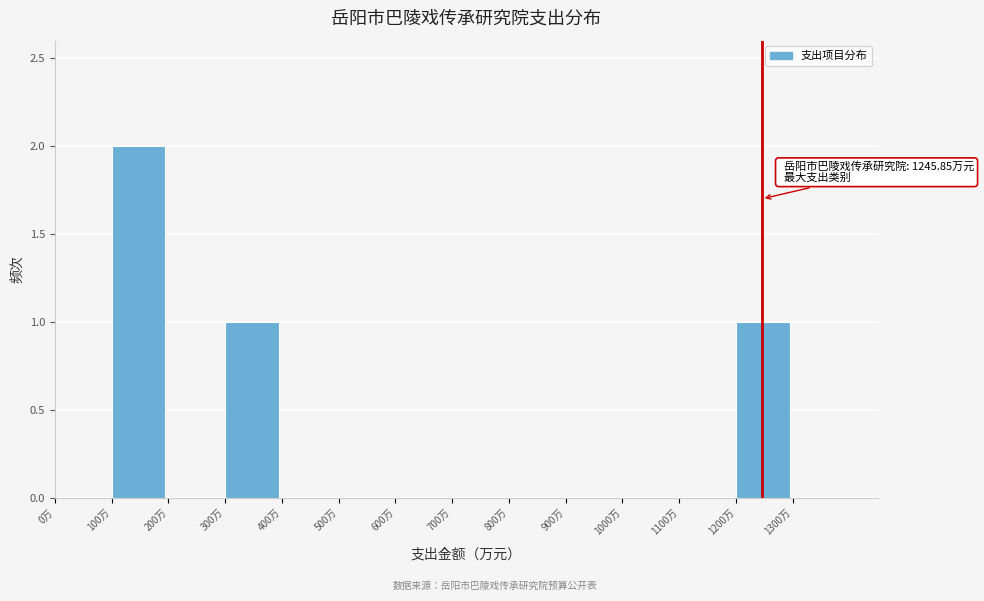

Which range on the x-axis has the tallest bar?

100 to 200